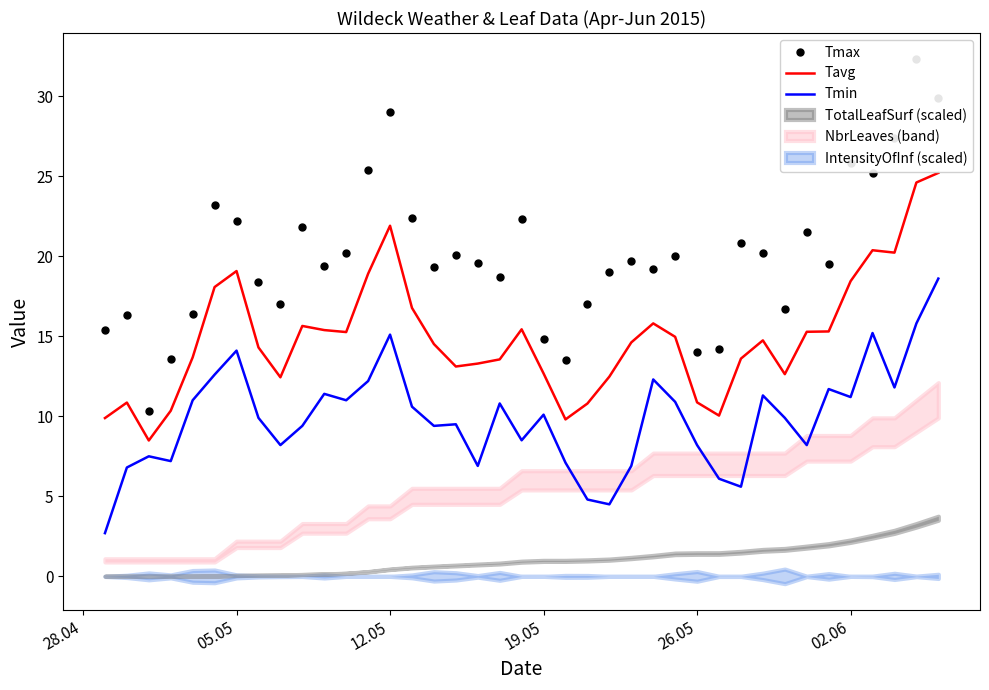

True or false: Tmin and Tavg cross at least once.

False